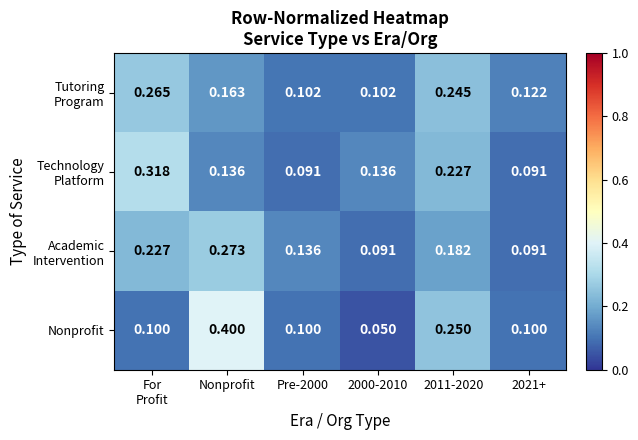

Count the number of data series in this chart.

4